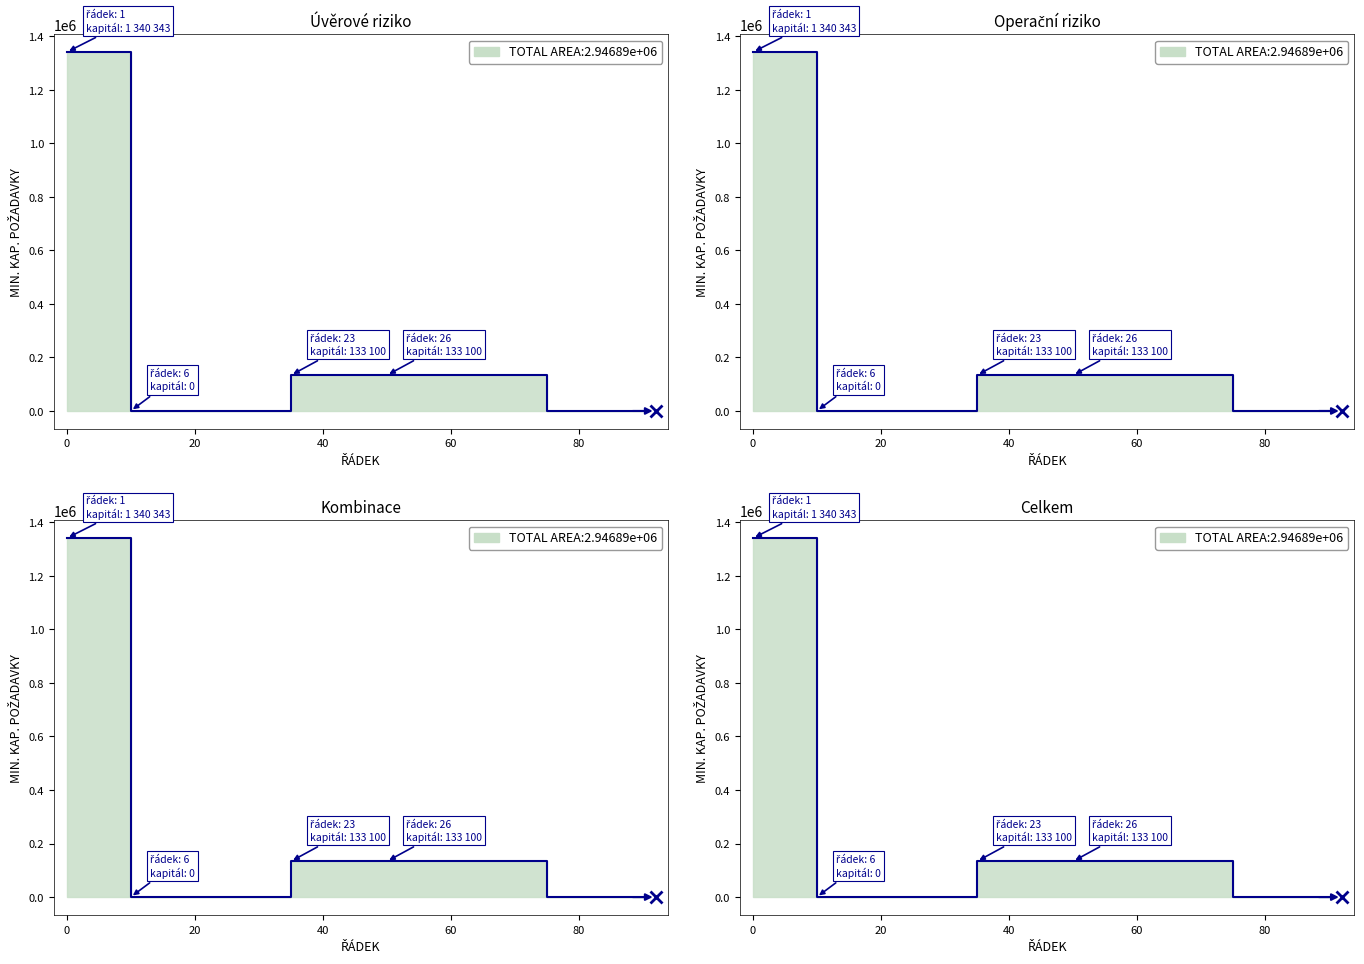

How many positive values are there?

8